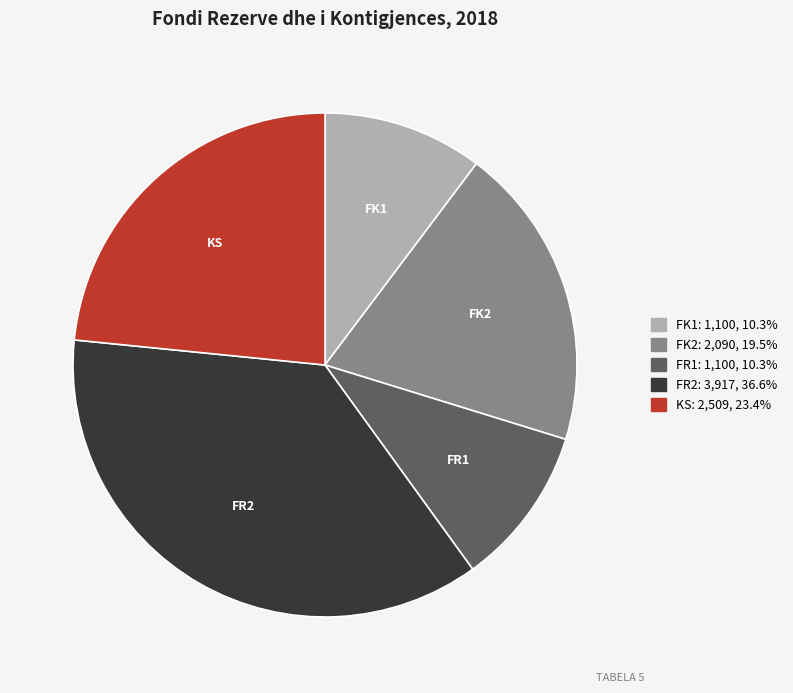

Does any single category account for the majority?

No